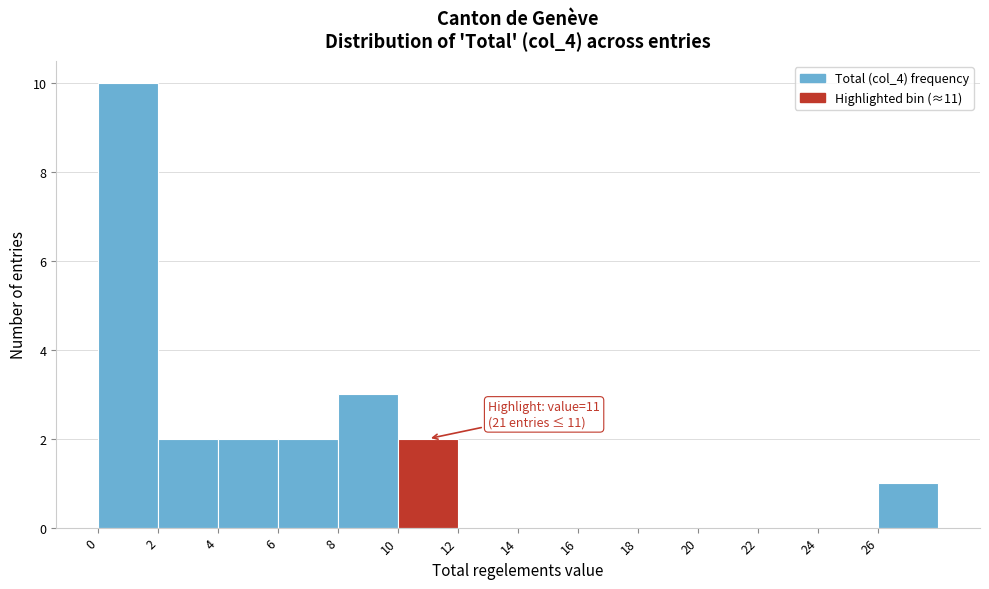

Which range on the x-axis has the tallest bar?

0 to 2